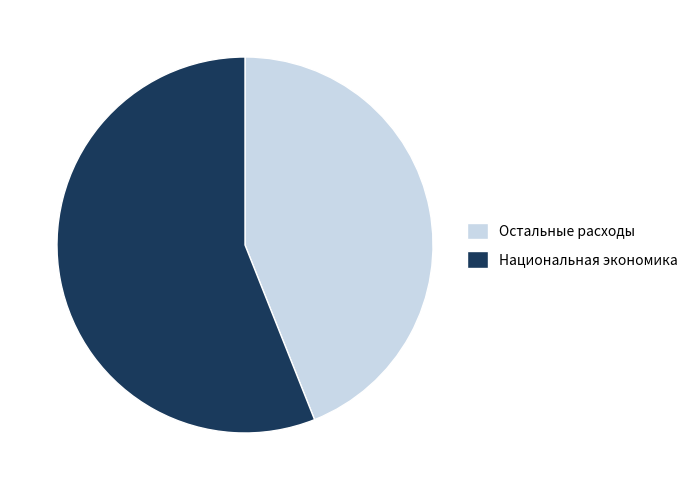

Rank the categories by value from highest to lowest.

Национальная экономика, Остальные расходы